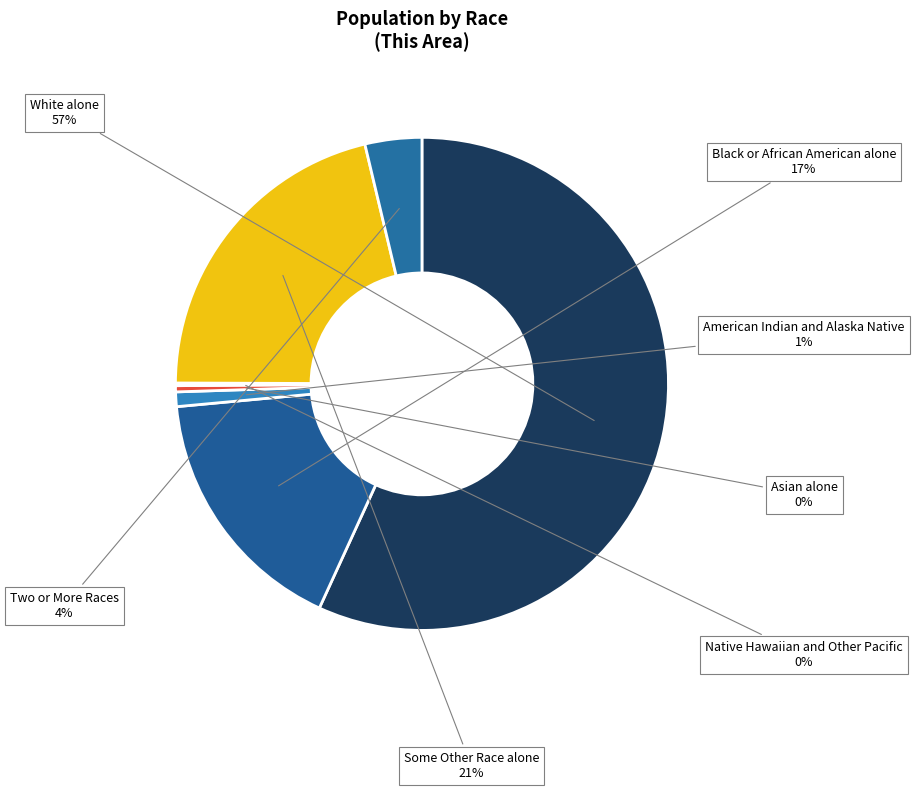

To the nearest percent, what is the average slice percentage?

14%